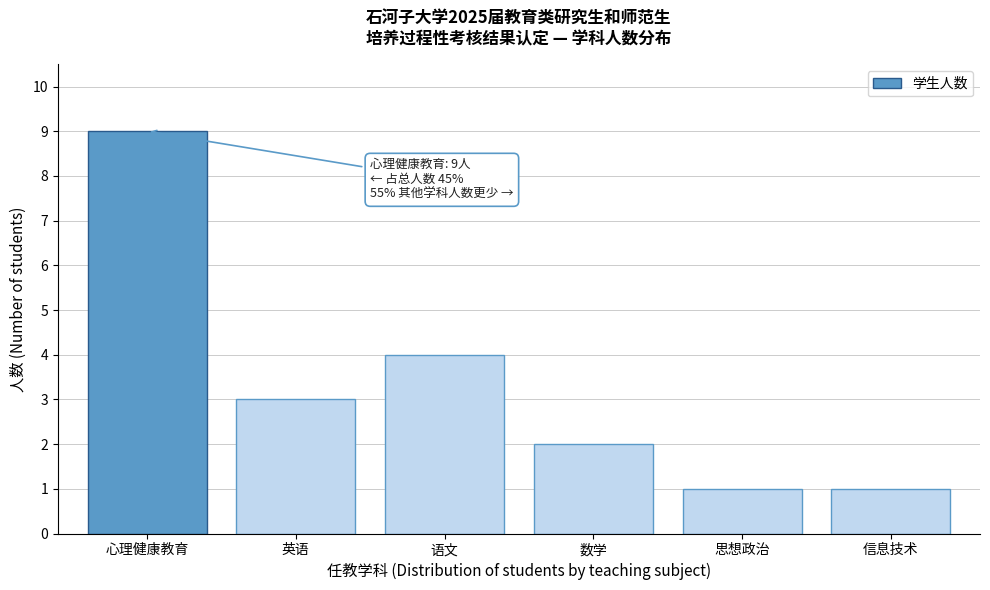

Reading right to left, transcribe all the data shown in this chart.

1	1	2	4	3	9